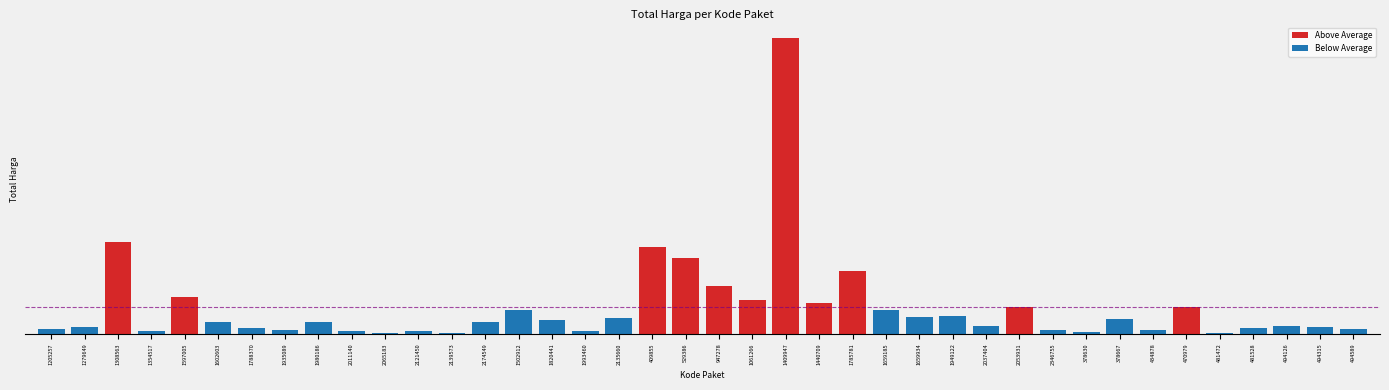

Which series changed the most between 1788370 and 470979?

Above Average